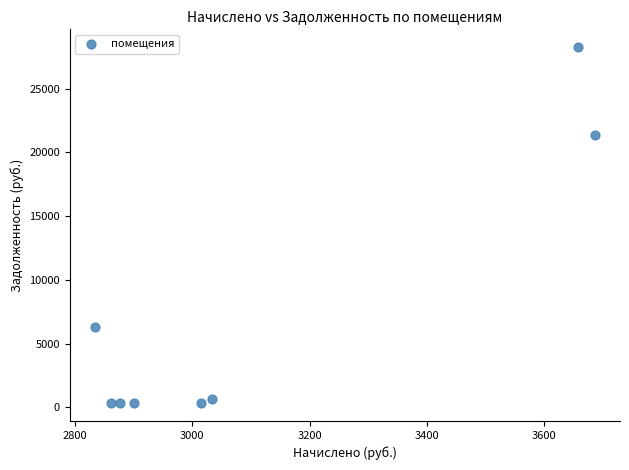

What is the average X value?

3108.3